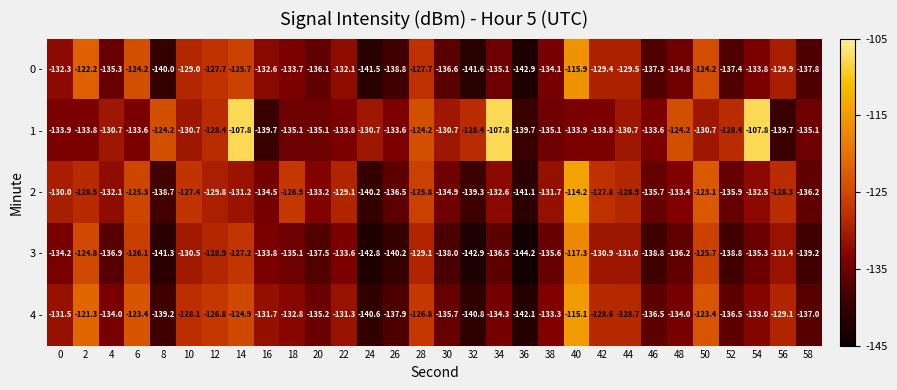

Which series has the widest spread of values?

1 -